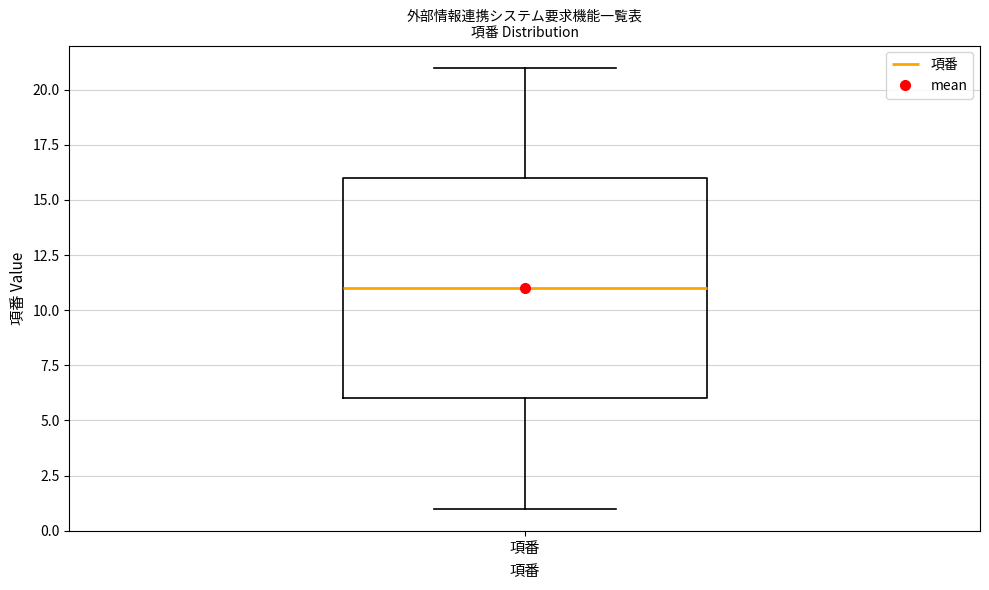

Transcribe this box plot: give where the median line is, the range the box spans, and where the two whiskers end, as read against the y-axis. The values are not printed on the chart, so give them approximately, as read against the axis.

median 11, box 6 to 16, whiskers 1 to 21